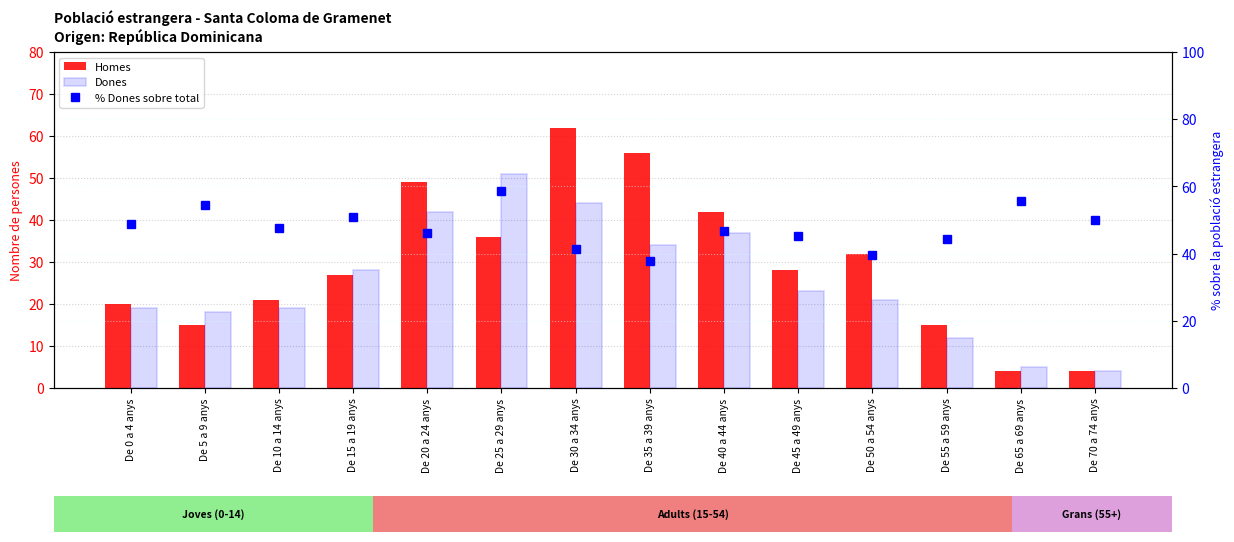

Which label corresponds to the smallest value in the chart?

De 65 a 69 anys